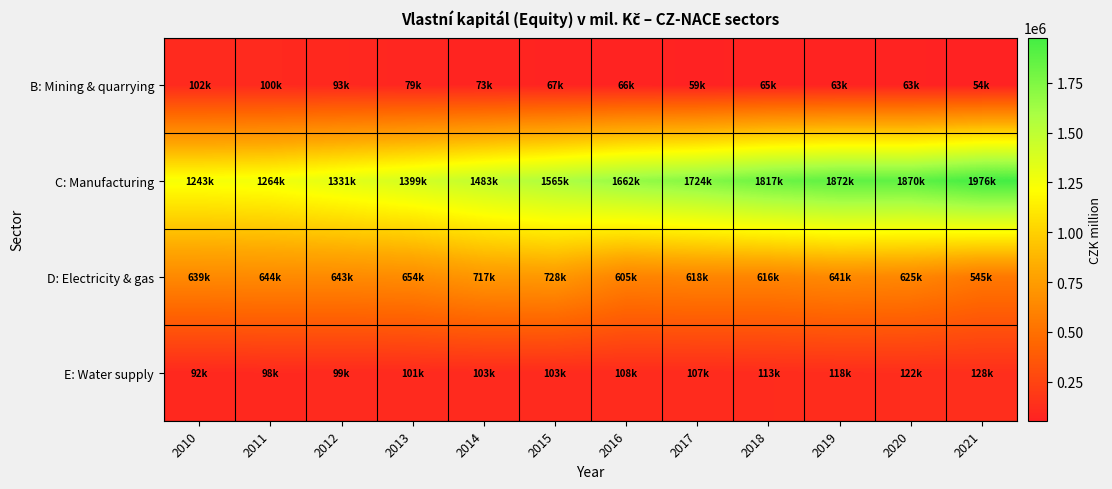

At how many categories does at least one series exceed 689244?

12